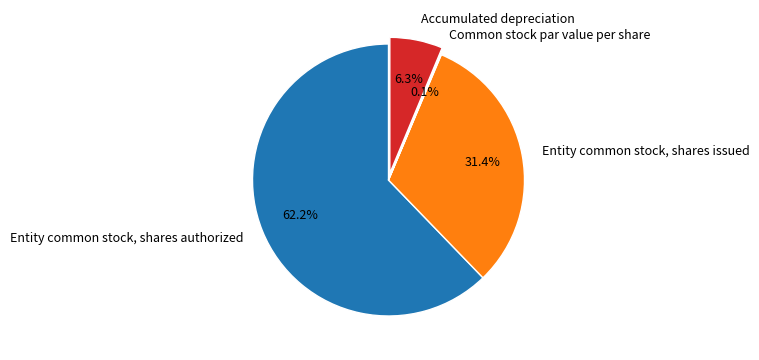

Which category has the biggest portion of the pie?

Entity common stock, shares authorized